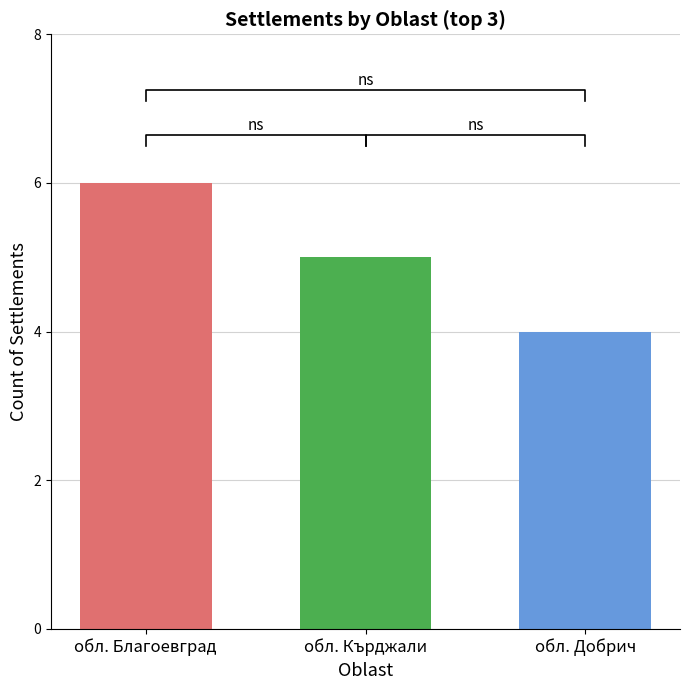

The value at BG3 is 2. True or false?

False